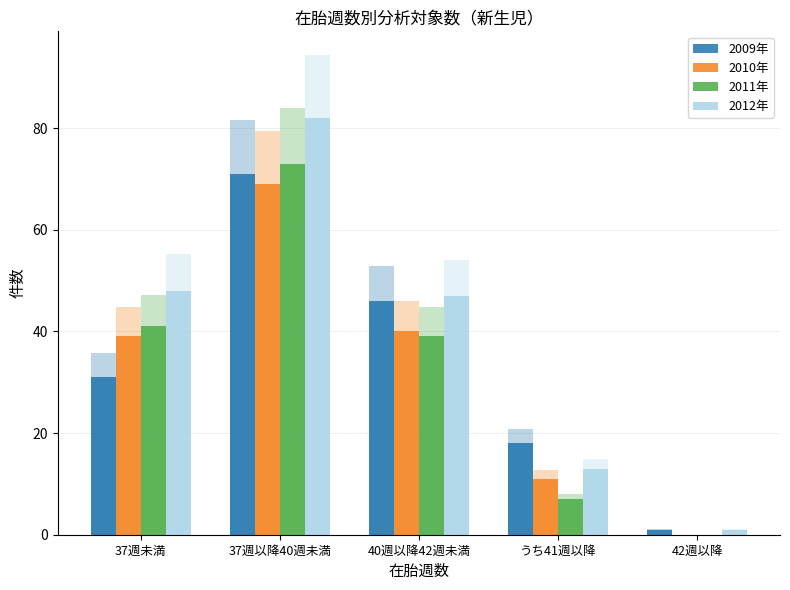

Is the value of 2010年 at 37週未満 greater than the value of 2011年 at 37週以降40週未満?

No